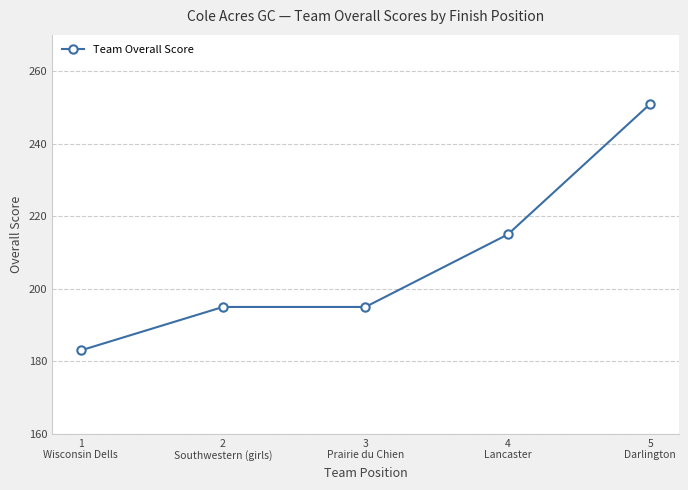

What is the average value?

208